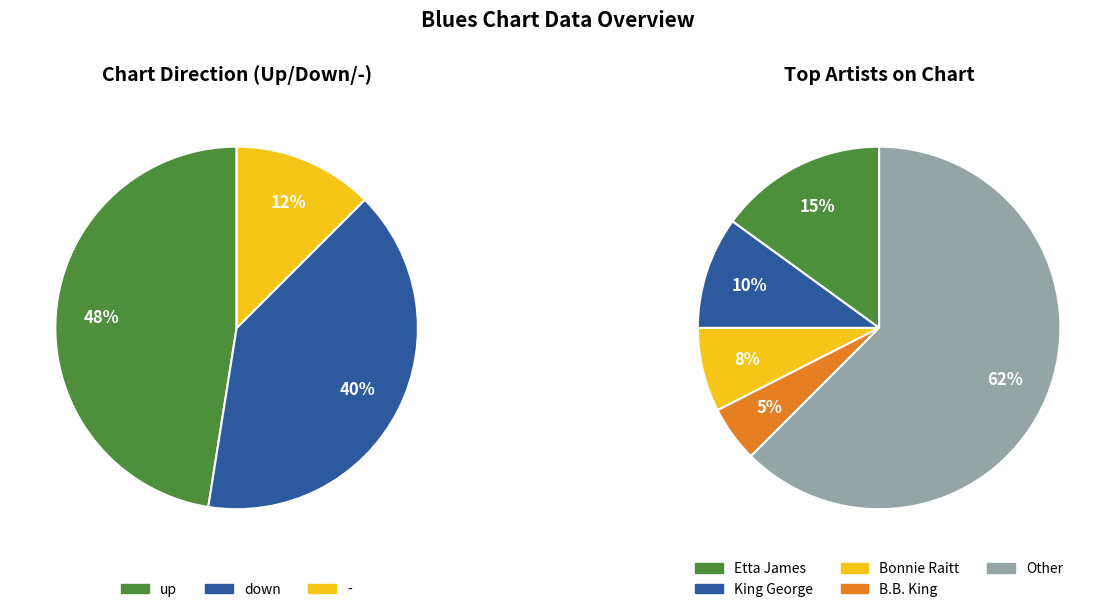

Does down represent more than half of the total?

No